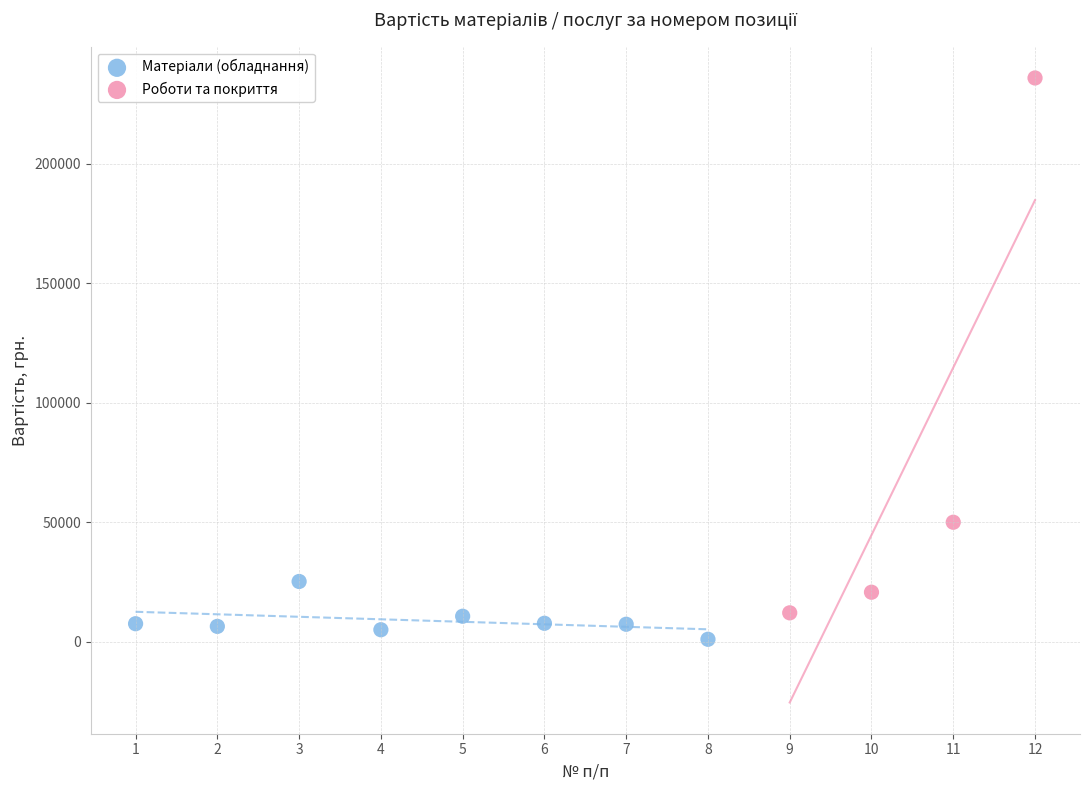

Which series contains the highest Y value?

Роботи та покриття